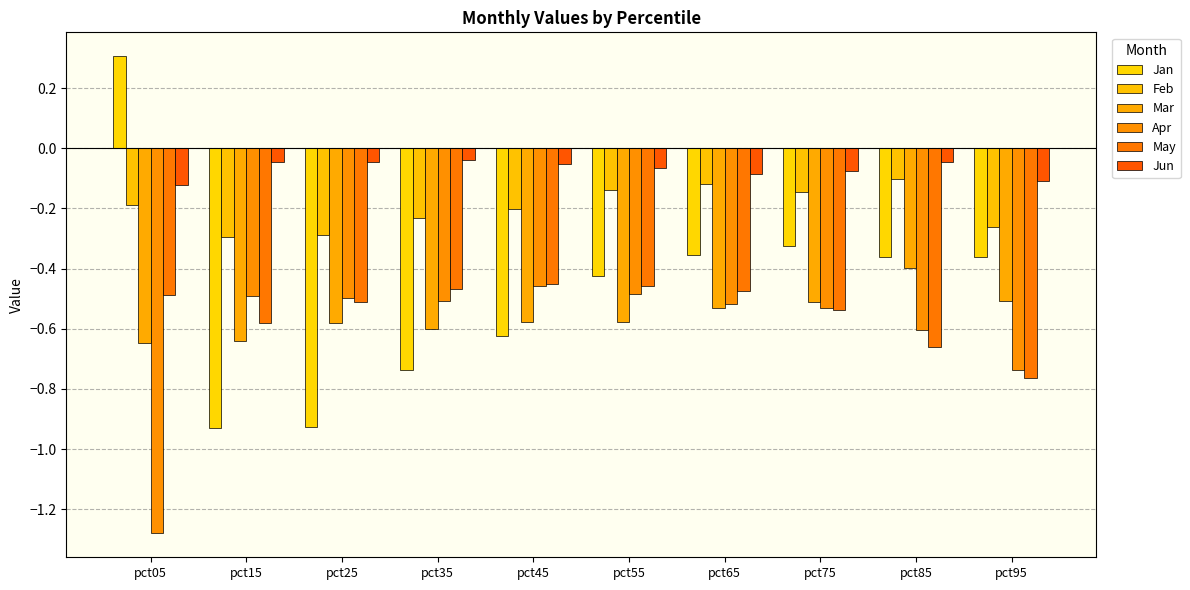

How many bars are there in total?

60